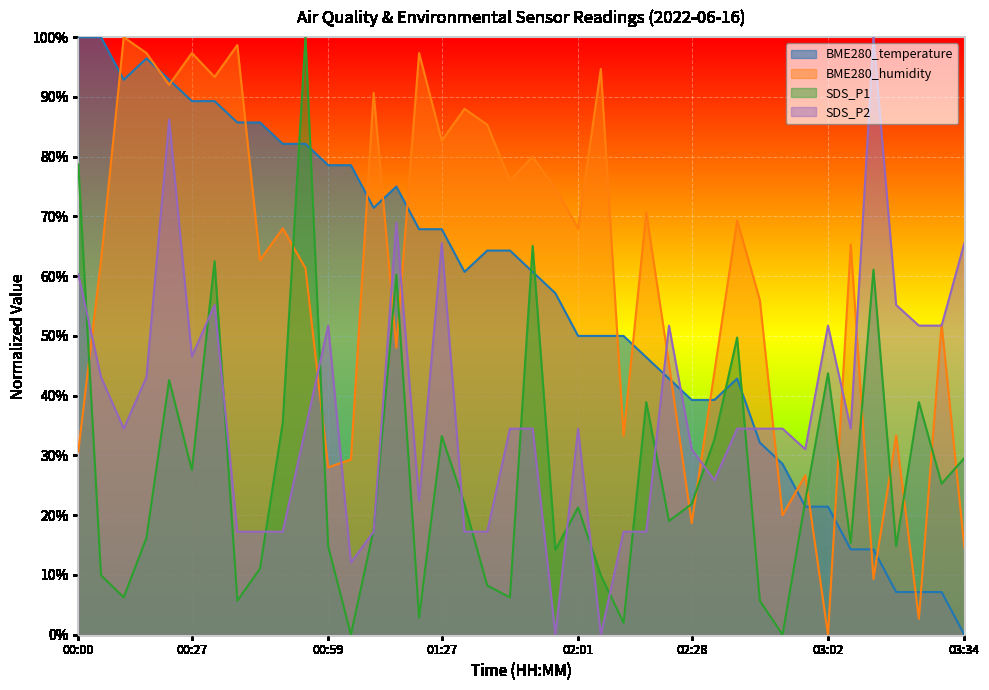

The value of SDS_P2 at 01:55 is 0.0. True or false?

True